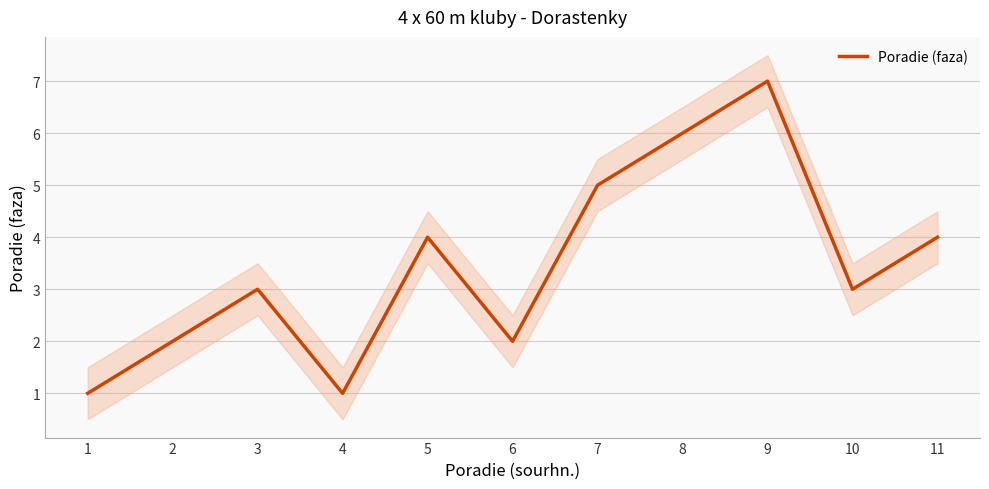

What is the value of the 3rd point from the left?

3